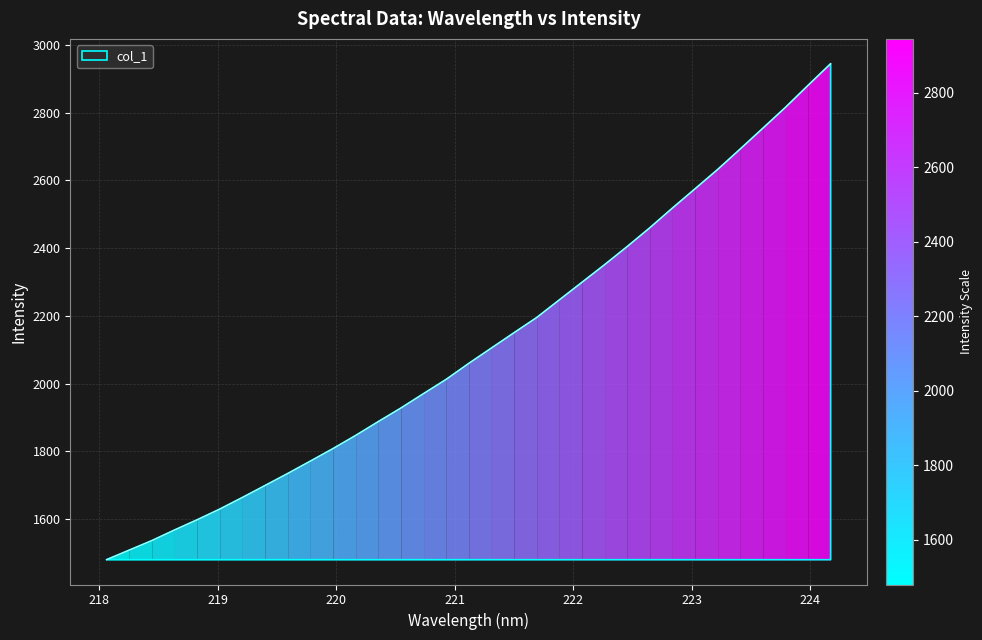

What is the greatest value displayed?

2944.8